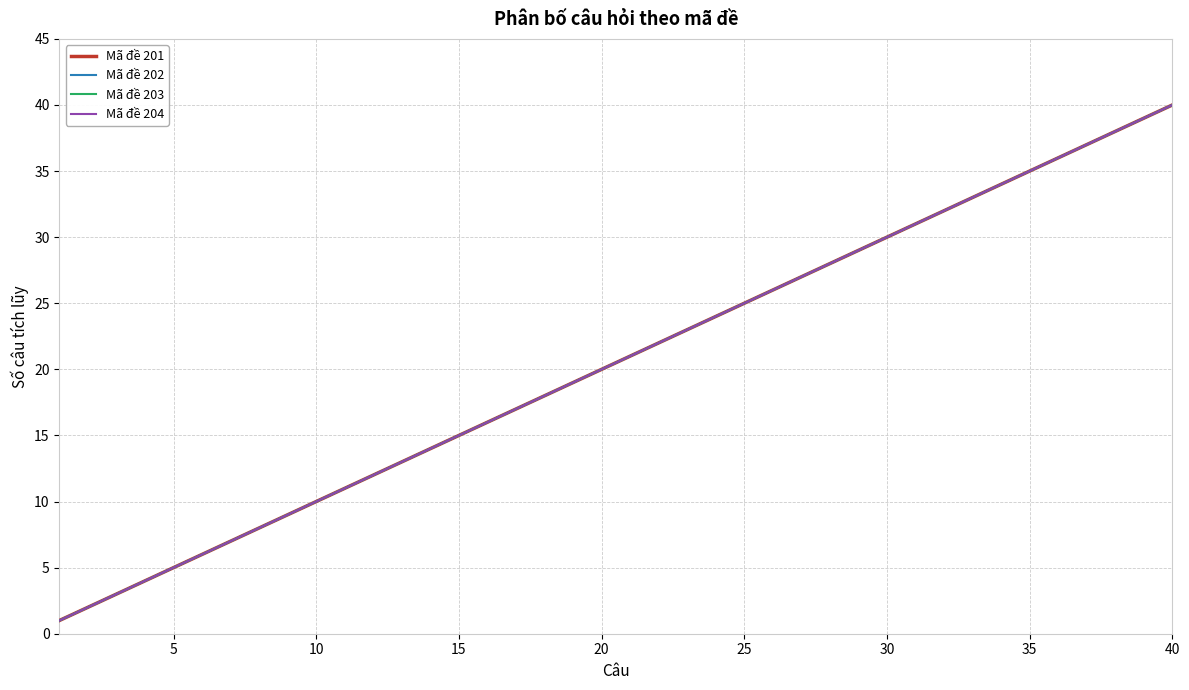

Does the chart have visible grid lines?

Yes